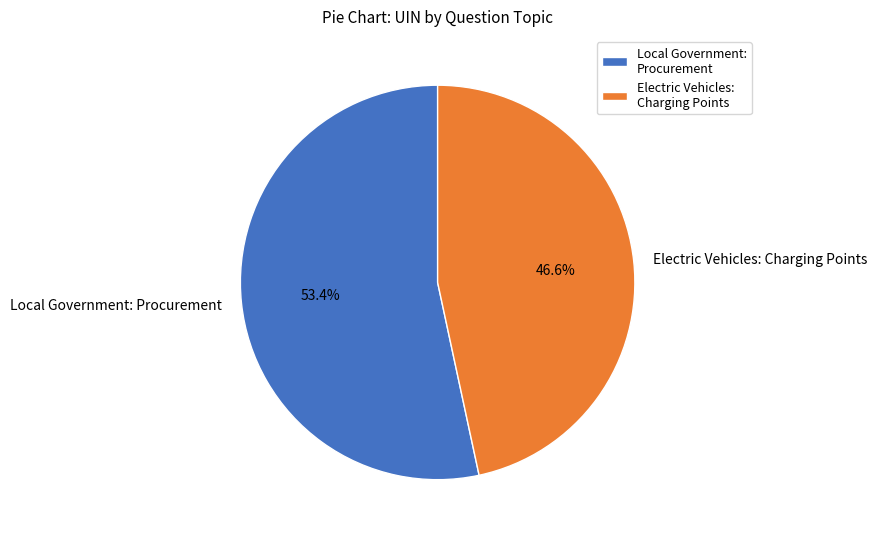

Approximately how many times larger is the value at Electric Vehicles: Charging Points compared to Local Government: Procurement?

0.9